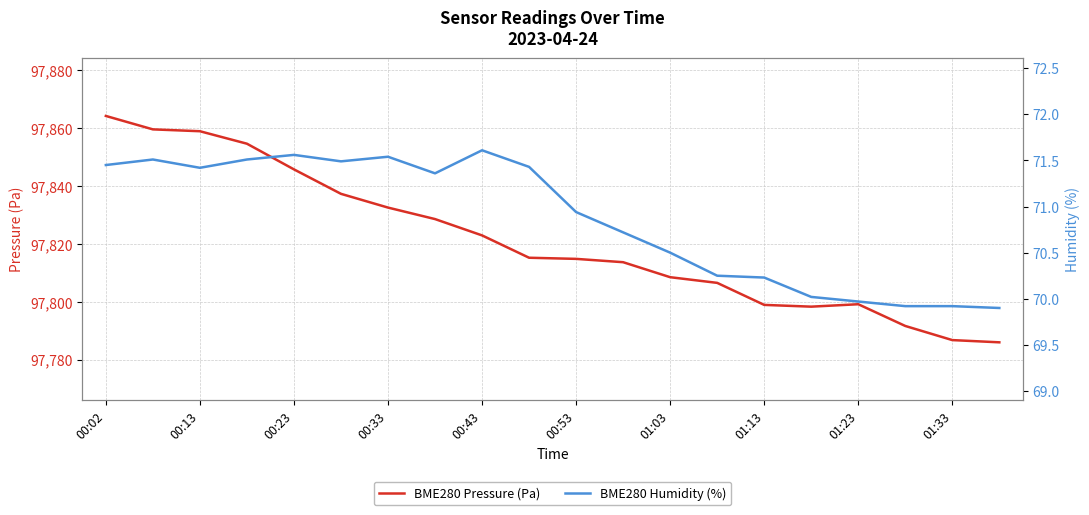

True or false: BME280 Pressure (Pa) and BME280 Humidity (%) cross at least once.

False